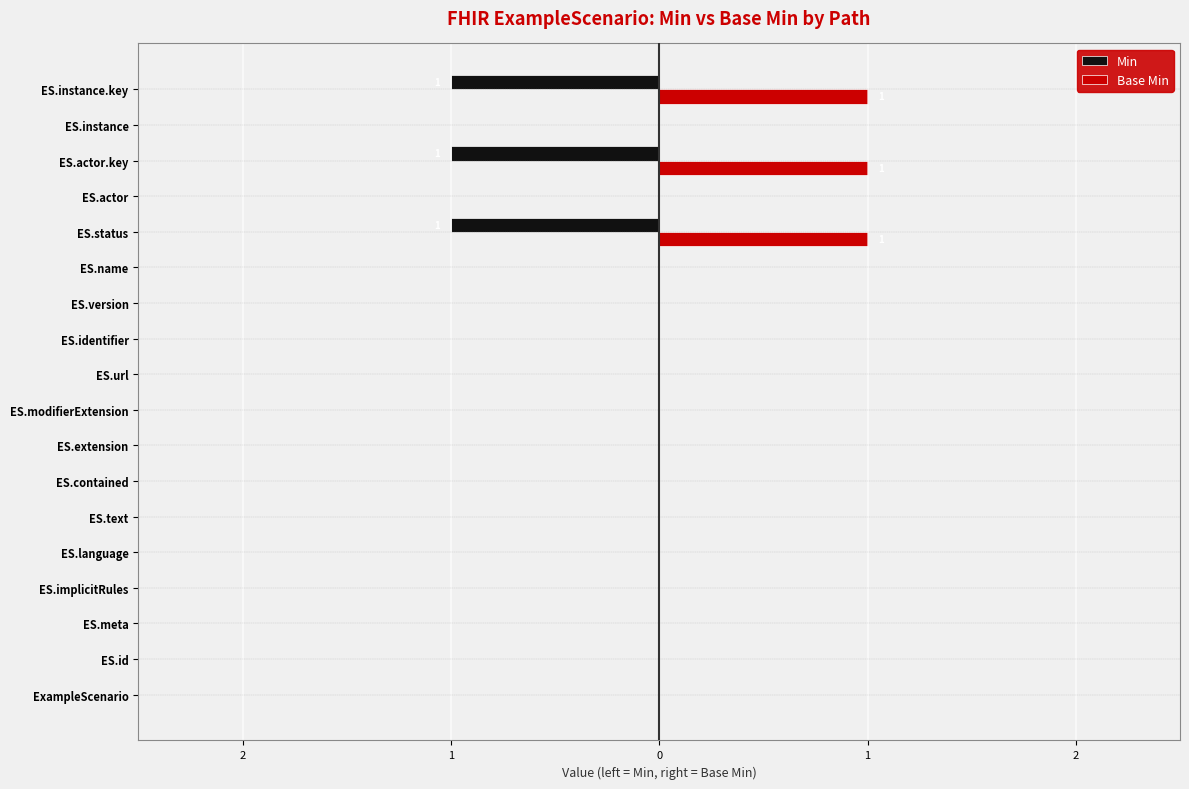

What are all the series names shown in the legend?

Min, Base Min